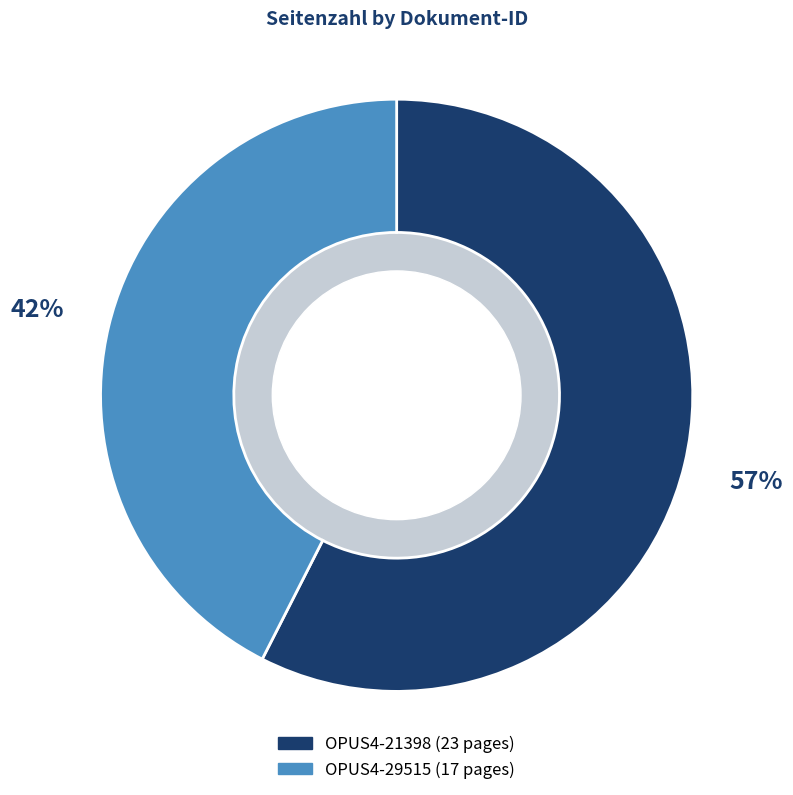

Rank the categories by value from lowest to highest.

OPUS4-29515, OPUS4-21398